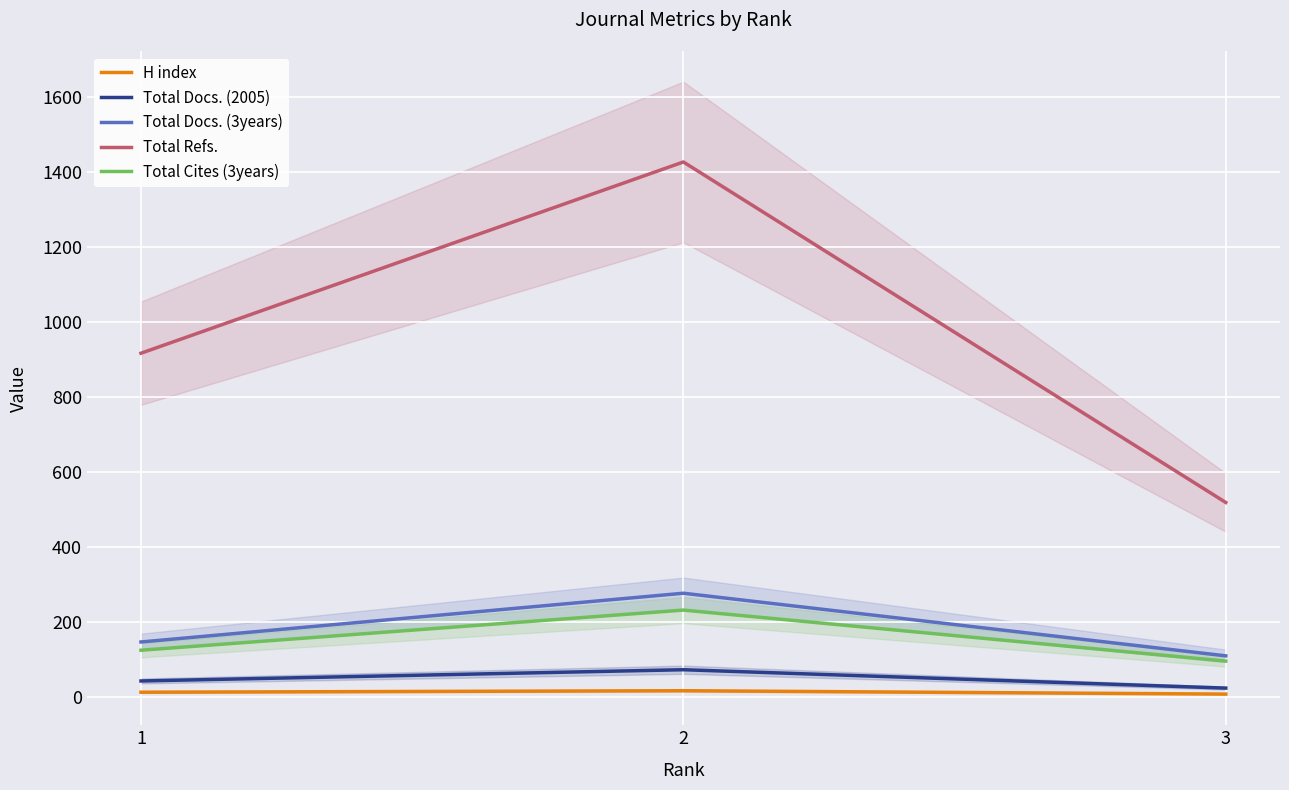

Rank the series at 1 from highest to lowest value.

Total Refs., Total Docs. (3years), Total Cites (3years), Total Docs. (2005), H index